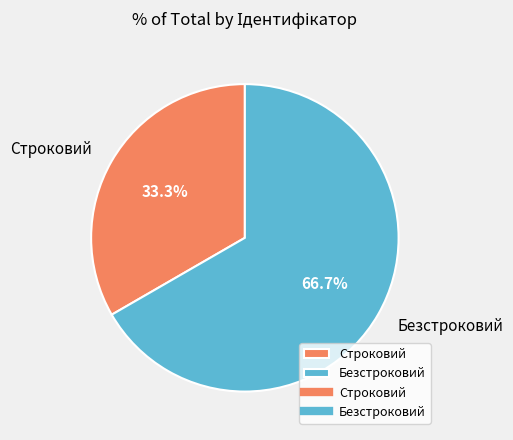

To the nearest percent, what portion does Безстроковий represent?

67%